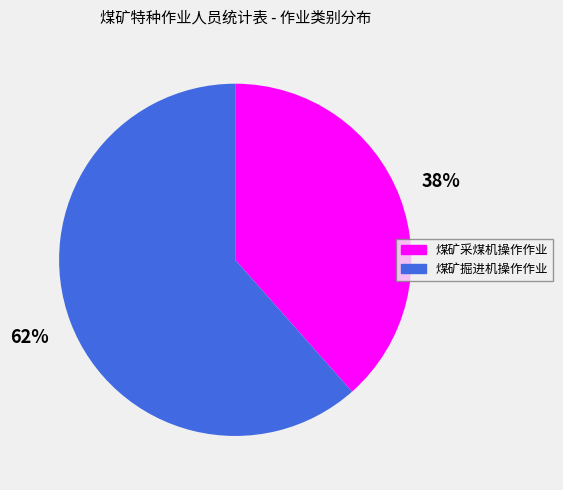

To the nearest percent, what portion does 煤矿掘进机操作作业 represent?

62%